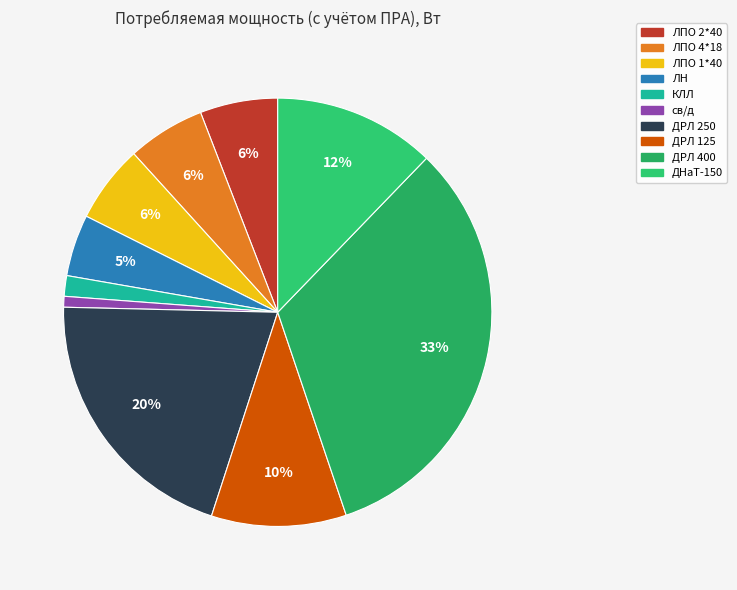

To the nearest percent, what is the combined percentage of КЛЛ and св/д?

2%